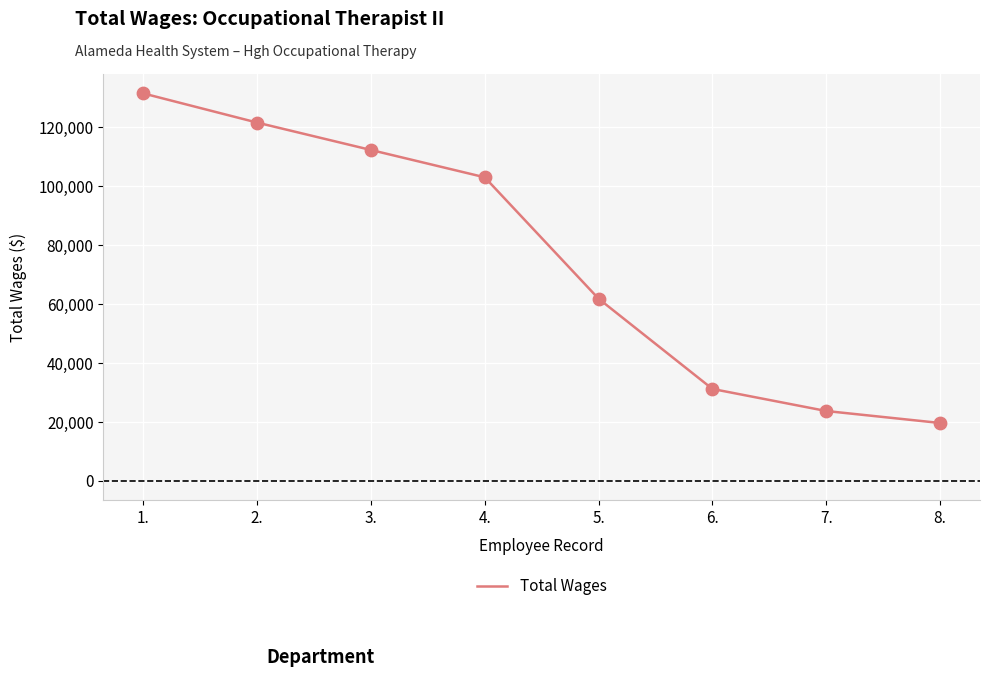

What is the change in value from 1. to 3.?

-19207